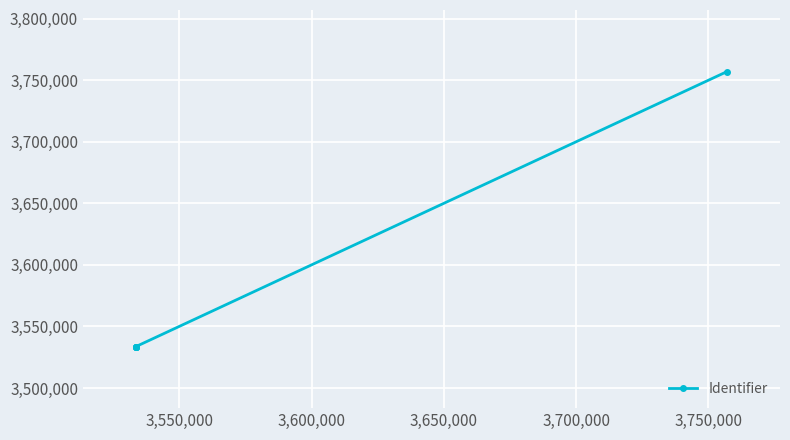

How many data points are less than 3533643?

3